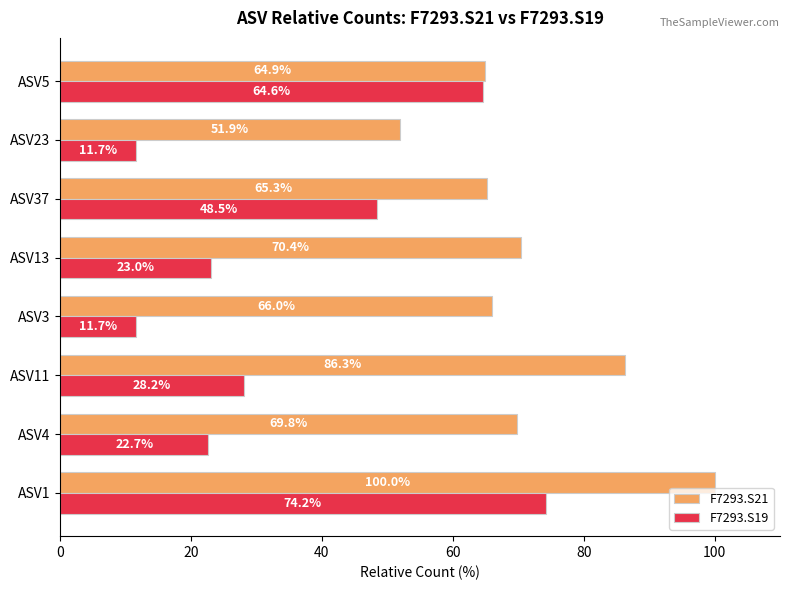

What is the highest value of the F7293.S19 series?

74.2